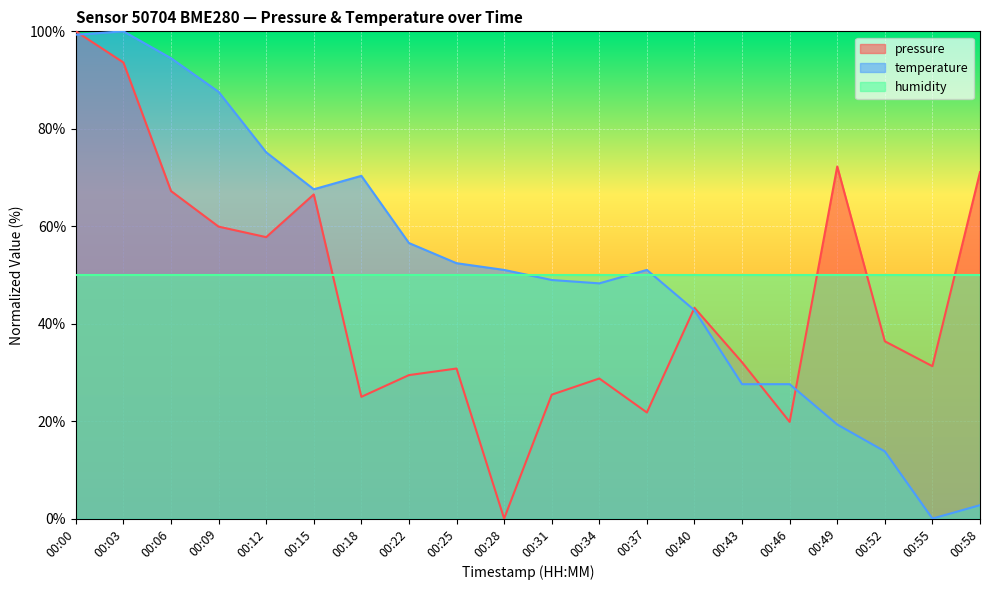

List the labels in order of temperature value, largest first.

00:03, 00:00, 00:06, 00:09, 00:12, 00:18, 00:15, 00:22, 00:25, 00:28, 00:37, 00:31, 00:34, 00:40, 00:43, 00:46, 00:49, 00:52, 00:58, 00:55